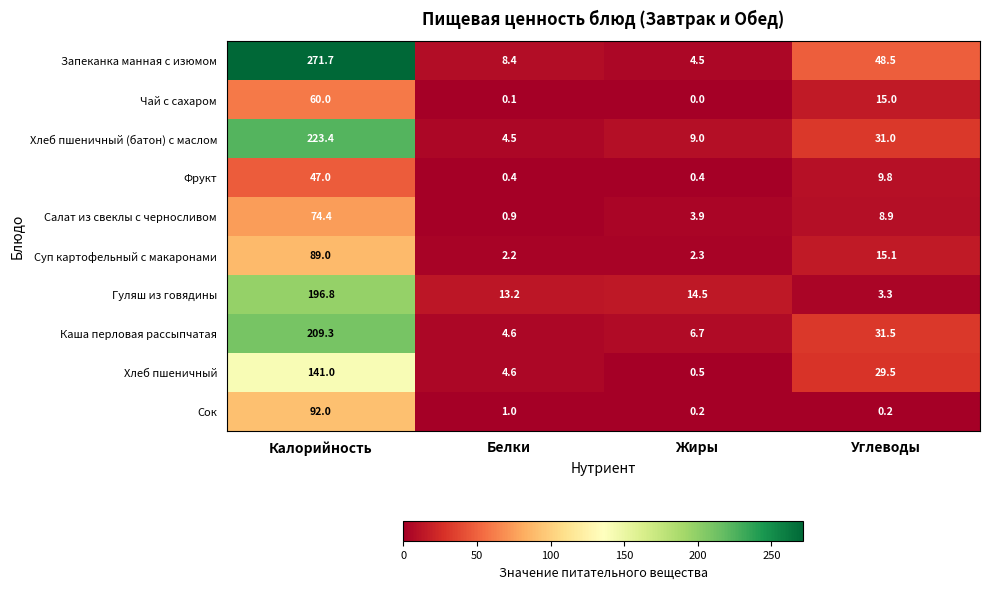

At which category is the sum across all series the highest?

Калорийность